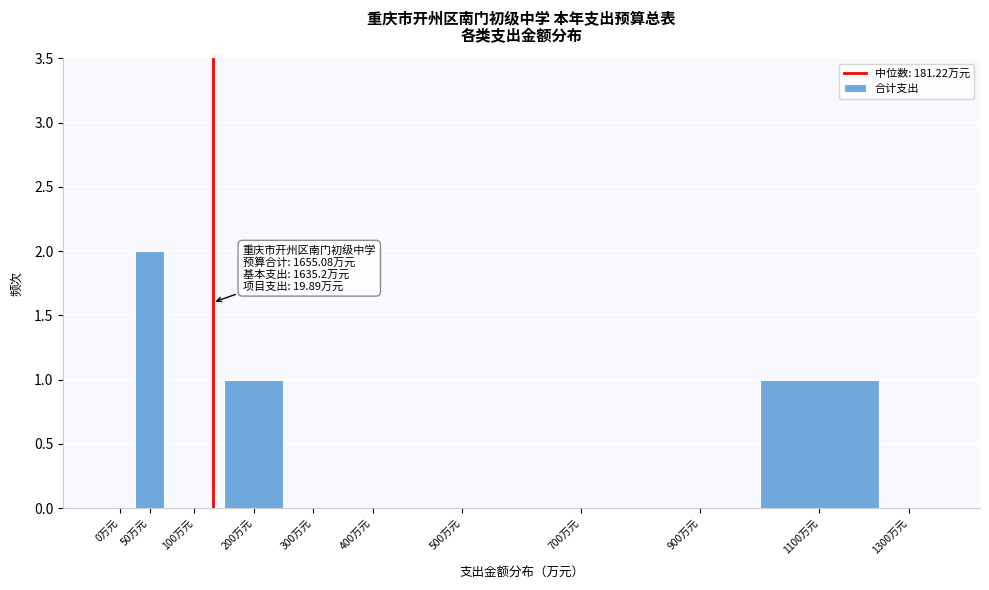

Reading right to left, transcribe all the data shown in this chart.

1300万元=0	1100万元=1	900万元=0	700万元=0	500万元=0	400万元=0	300万元=0	200万元=1	100万元=0	50万元=2	0万元=0